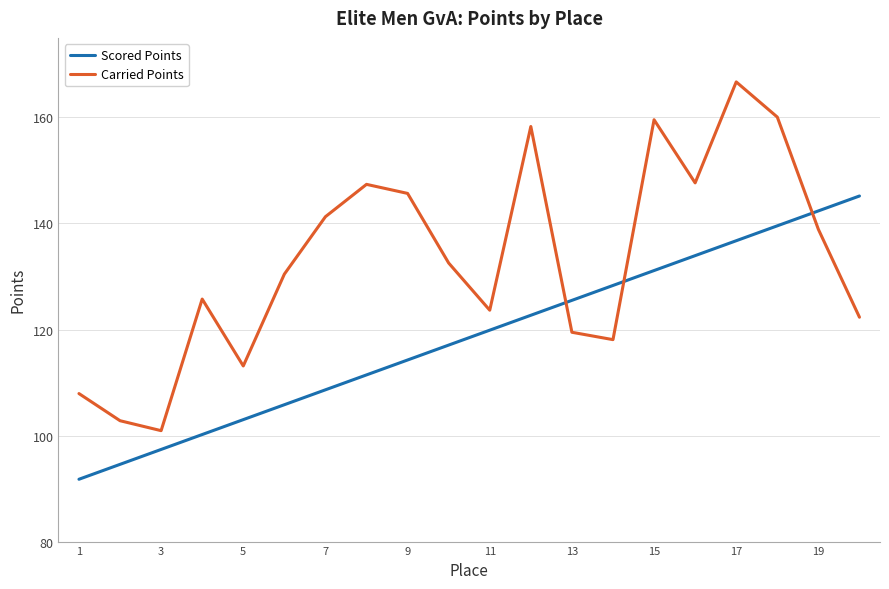

List the series in order of their peak value, highest first.

Carried Points, Scored Points